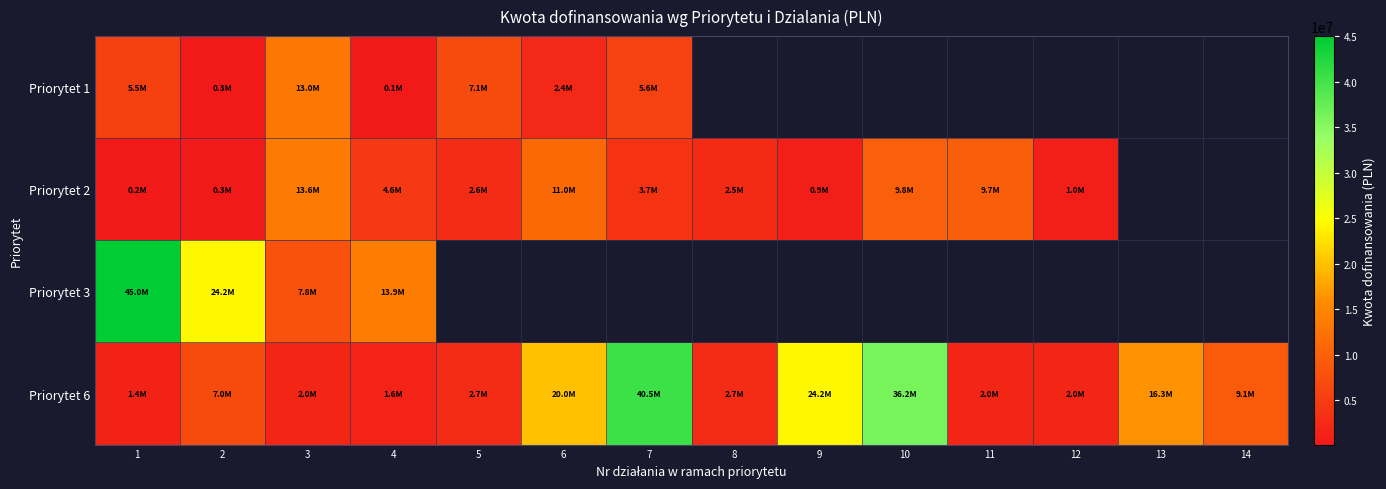

The Priorytet 6 series shows 24209463.7 at 9. True or false?

True